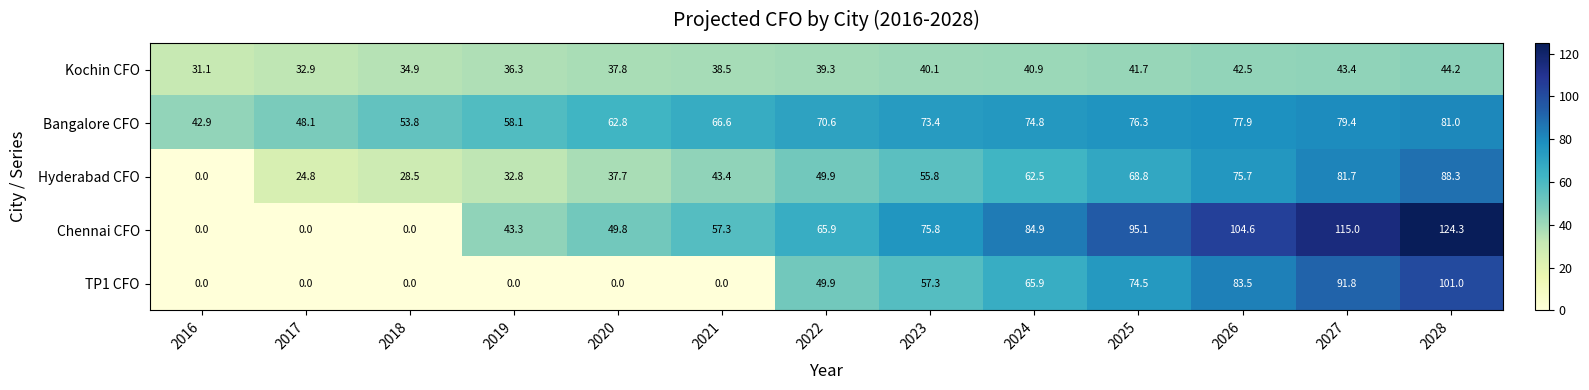

Which series has the largest total across all categories?

Bangalore CFO